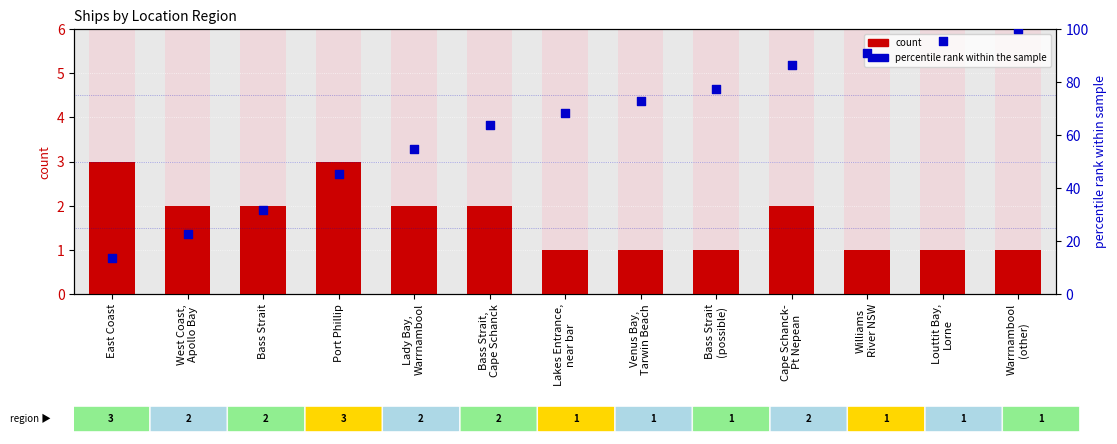

At how many categories does at least one series exceed 57?

8